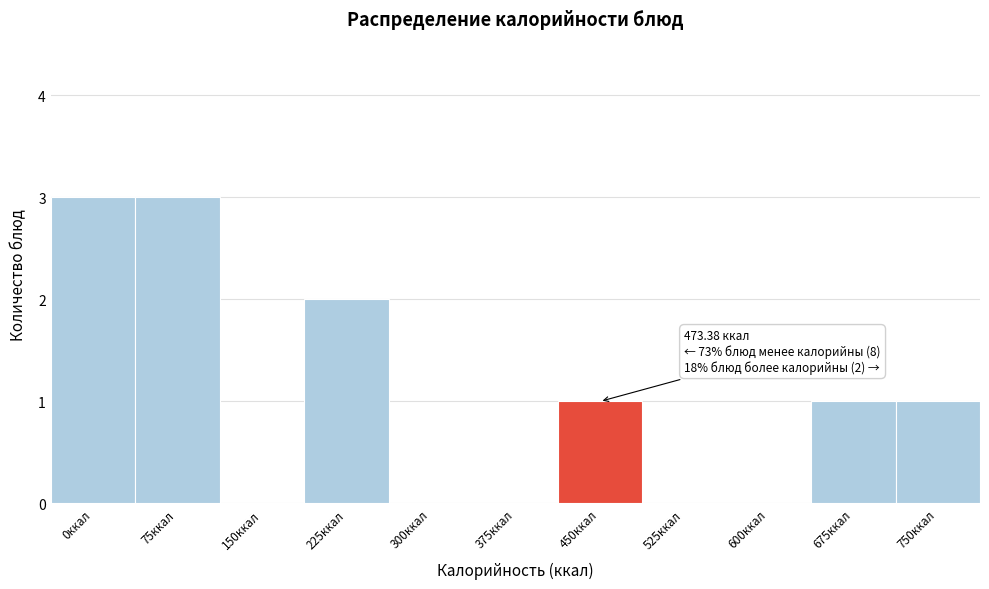

Reading left to right, list all the values displayed in this chart.

0ккал=3	75ккал=3	150ккал=0	225ккал=2	300ккал=0	375ккал=0	450ккал=1	525ккал=0	600ккал=0	675ккал=1	750ккал=1